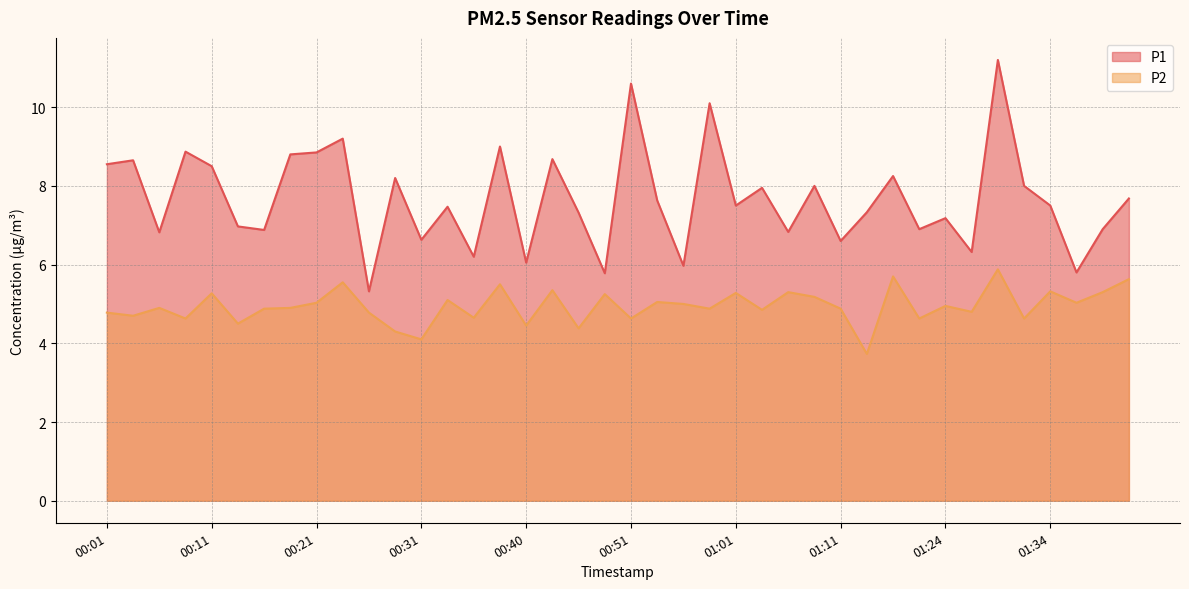

At which label does P2 first exceed 4?

00:01